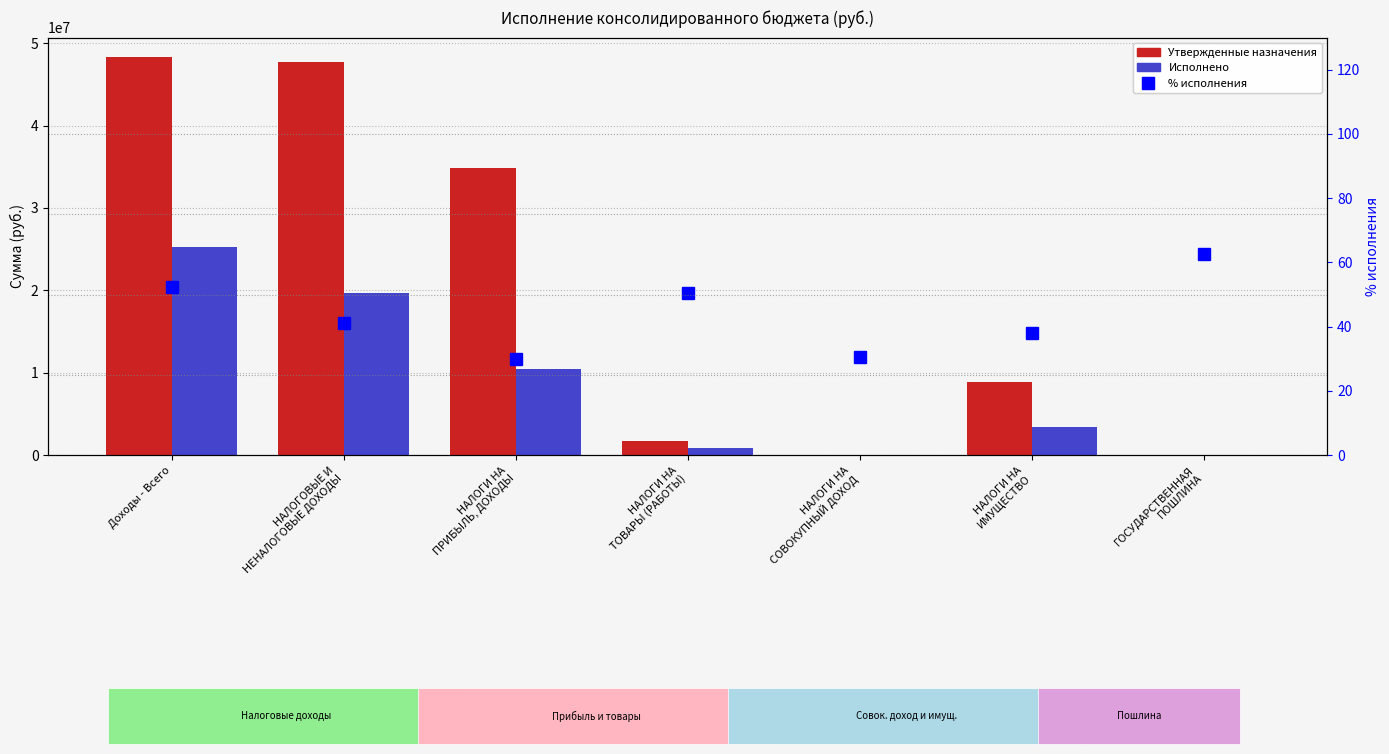

Reading left to right, transcribe all the data shown in this chart.

Утвержденные назначения (консол. бюджет): Доходы - Всего=48260200.0	НАЛОГОВЫЕ И
НЕНАЛОГОВЫЕ ДОХОДЫ=47740000.0	НАЛОГИ НА
ПРИБЫЛЬ, ДОХОДЫ=34821200.0	НАЛОГИ НА
ТОВАРЫ (РАБОТЫ)=1707200.0	НАЛОГИ НА
СОВОКУПНЫЙ ДОХОД=60400.0	НАЛОГИ НА
ИМУЩЕСТВО=8849000.0	ГОСУДАРСТВЕННАЯ
ПОШЛИНА=2400.0
Исполнено (консол. бюджет): Доходы - Всего=25258656.8	НАЛОГОВЫЕ И
НЕНАЛОГОВЫЕ ДОХОДЫ=19661280.7	НАЛОГИ НА
ПРИБЫЛЬ, ДОХОДЫ=10412119.4	НАЛОГИ НА
ТОВАРЫ (РАБОТЫ)=860139.4	НАЛОГИ НА
СОВОКУПНЫЙ ДОХОД=18490.6	НАЛОГИ НА
ИМУЩЕСТВО=3368206.5	ГОСУДАРСТВЕННАЯ
ПОШЛИНА=1500.0
% исполнения: Доходы - Всего=52.3	НАЛОГОВЫЕ И
НЕНАЛОГОВЫЕ ДОХОДЫ=41.2	НАЛОГИ НА
ПРИБЫЛЬ, ДОХОДЫ=29.9	НАЛОГИ НА
ТОВАРЫ (РАБОТЫ)=50.4	НАЛОГИ НА
СОВОКУПНЫЙ ДОХОД=30.6	НАЛОГИ НА
ИМУЩЕСТВО=38.1	ГОСУДАРСТВЕННАЯ
ПОШЛИНА=62.5